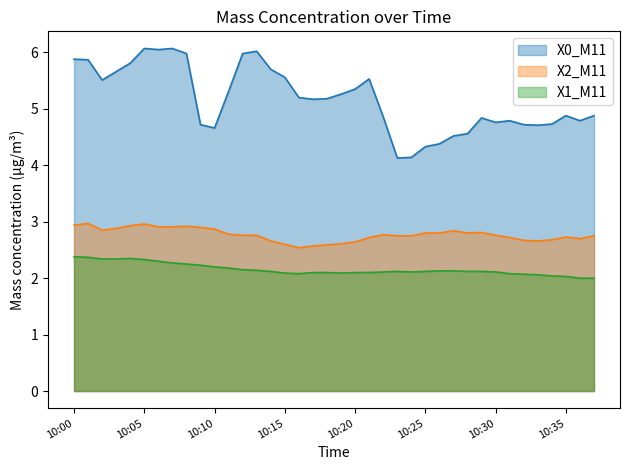

Rank the series by their maximum value, from lowest to highest.

X1_M11, X2_M11, X0_M11